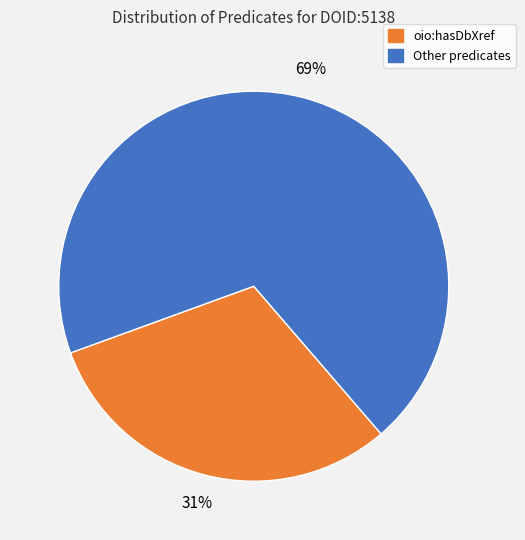

To the nearest percent, what is the average slice percentage?

50%